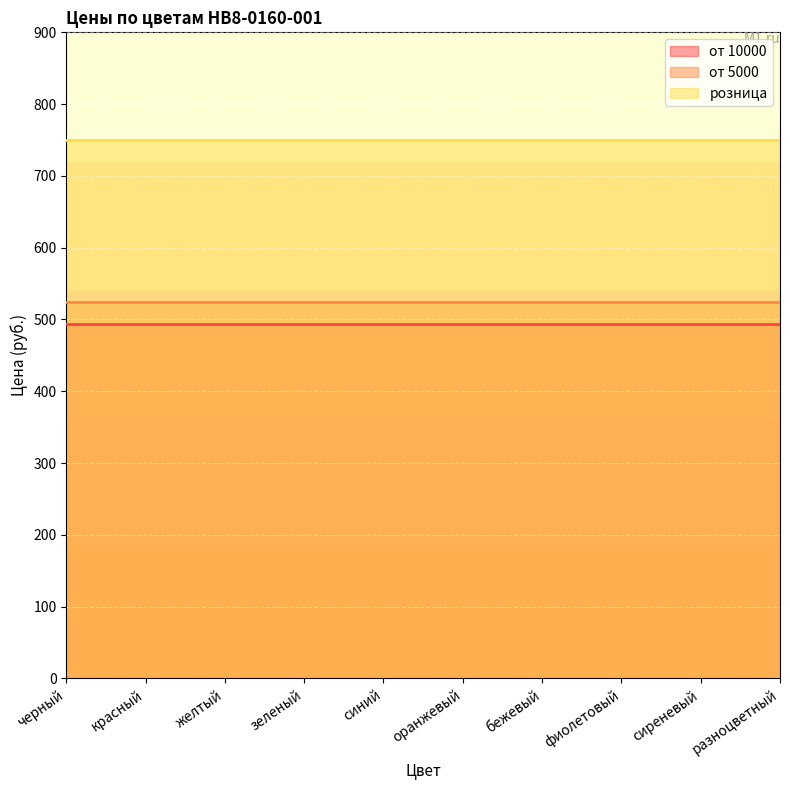

How many lines are shown in the chart?

3